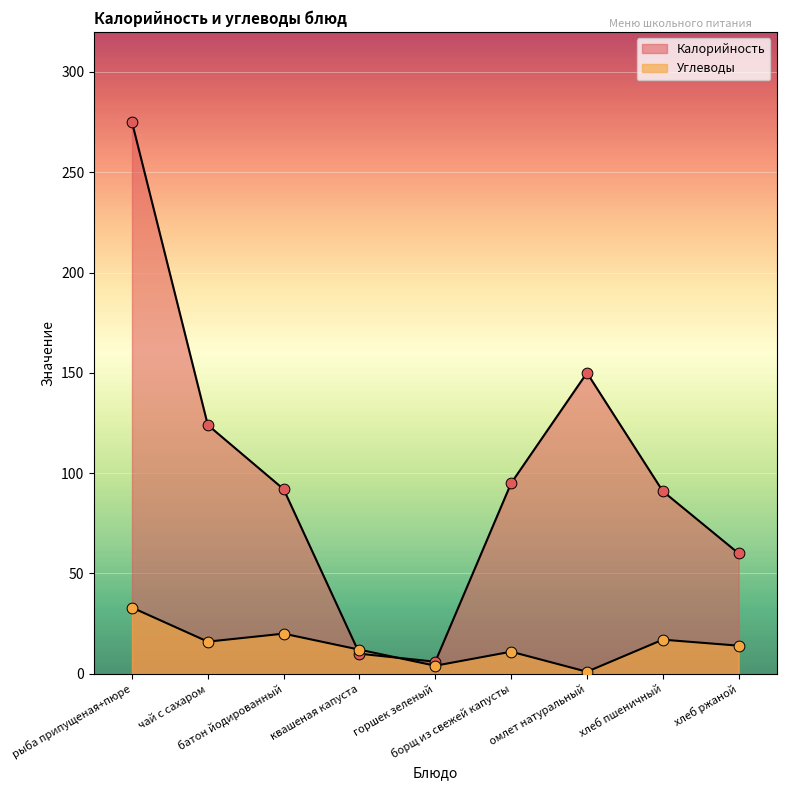

Which series has the largest total across all categories?

Калорийность